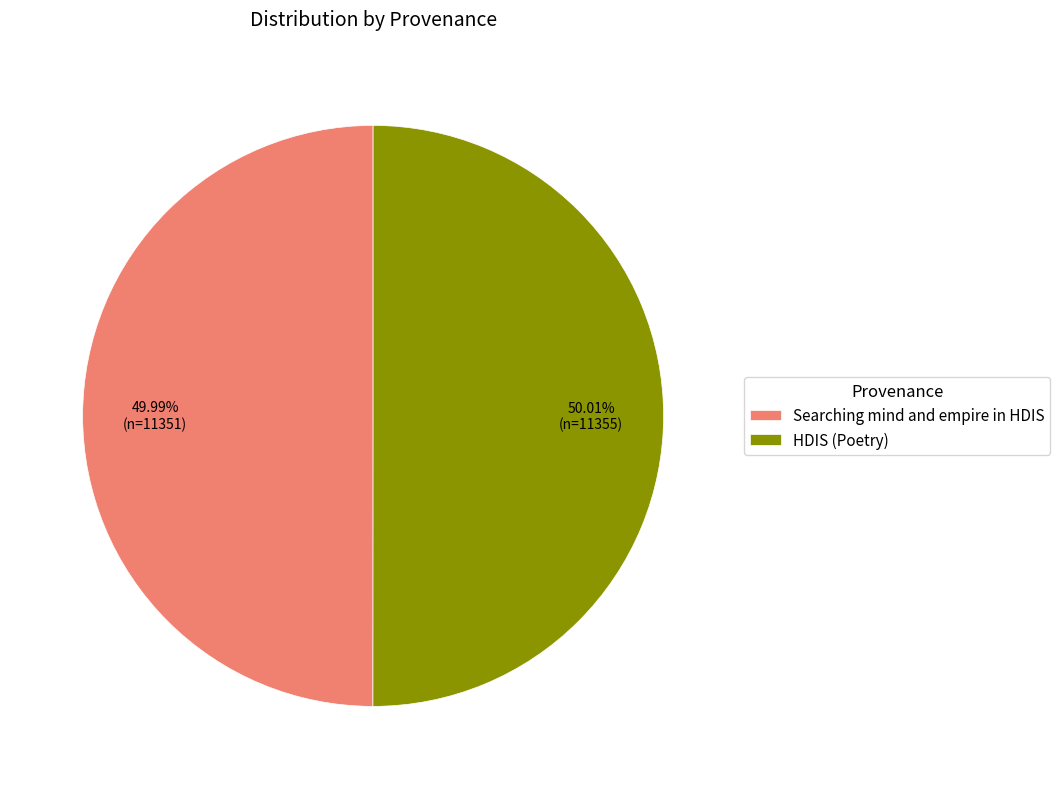

What is the total percentage of HDIS (Poetry) and Searching mind and empire in HDIS?

100.0%